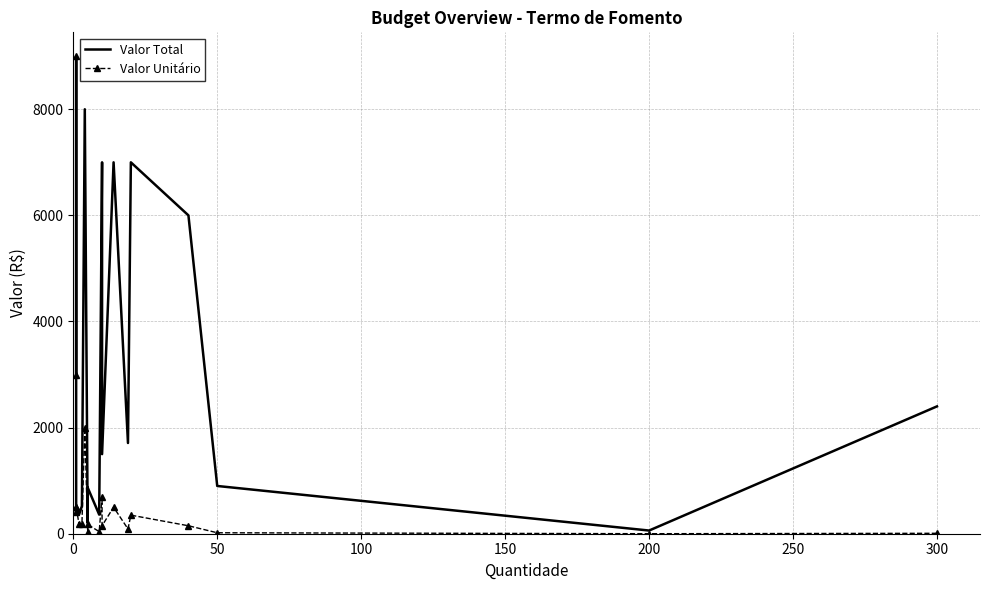

Which series has the largest range (max minus min)?

Valor Unitário